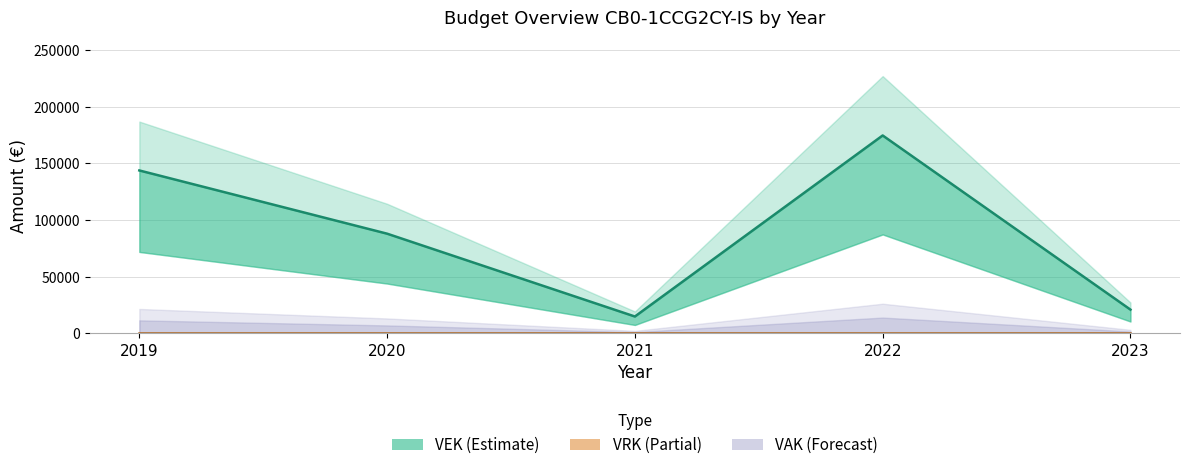

True or false: VEK line has more than 1 points higher than both neighbors.

False